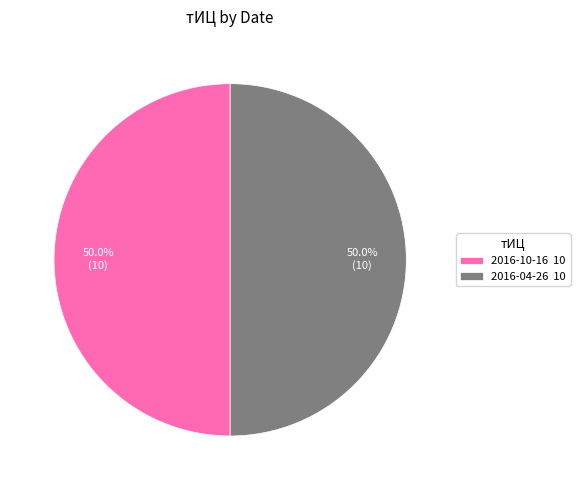

Combined, do 2016-10-16 10 and 2016-04-26 10 account for over 50%?

Yes